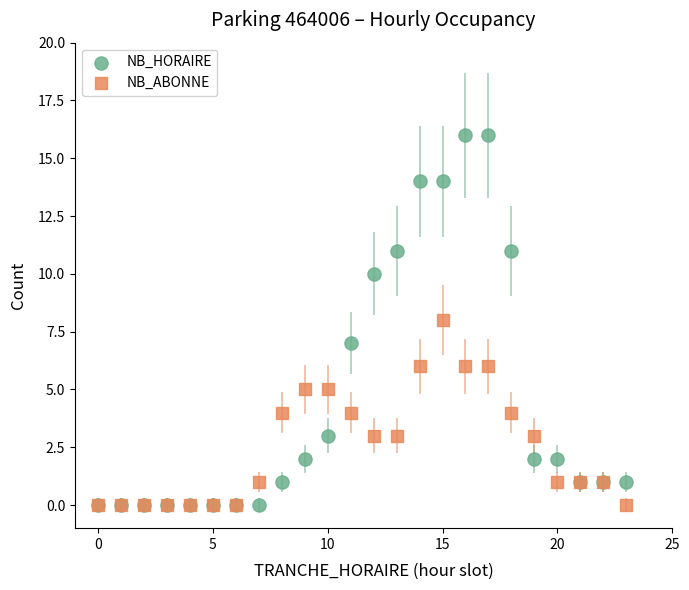

What are all the series names shown in the legend?

NB_HORAIRE, NB_ABONNE